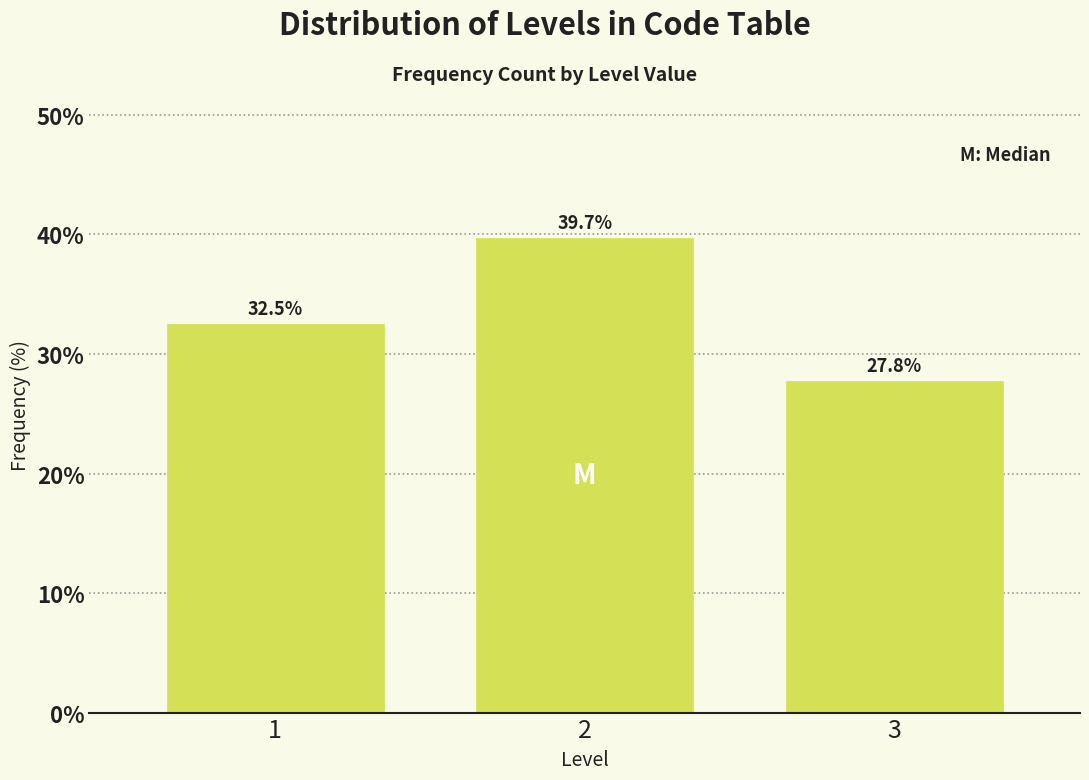

Reading right to left, transcribe all the data shown in this chart.

27.8	39.7	32.5